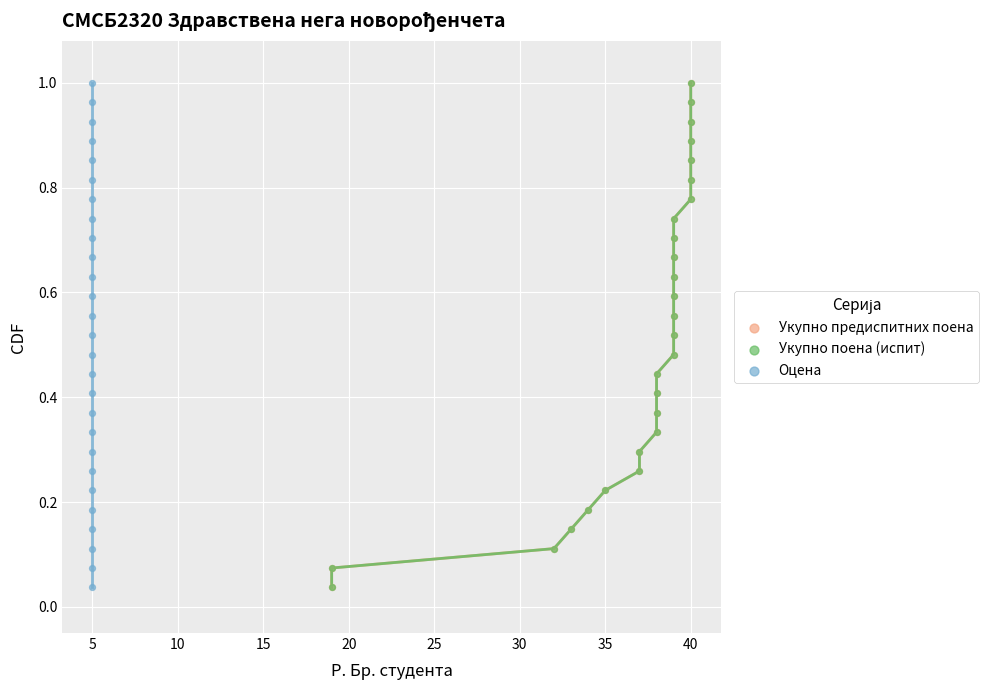

What are all the series names shown in the legend?

Укупно предиспитних поена, Укупно поена (испит), Оцена